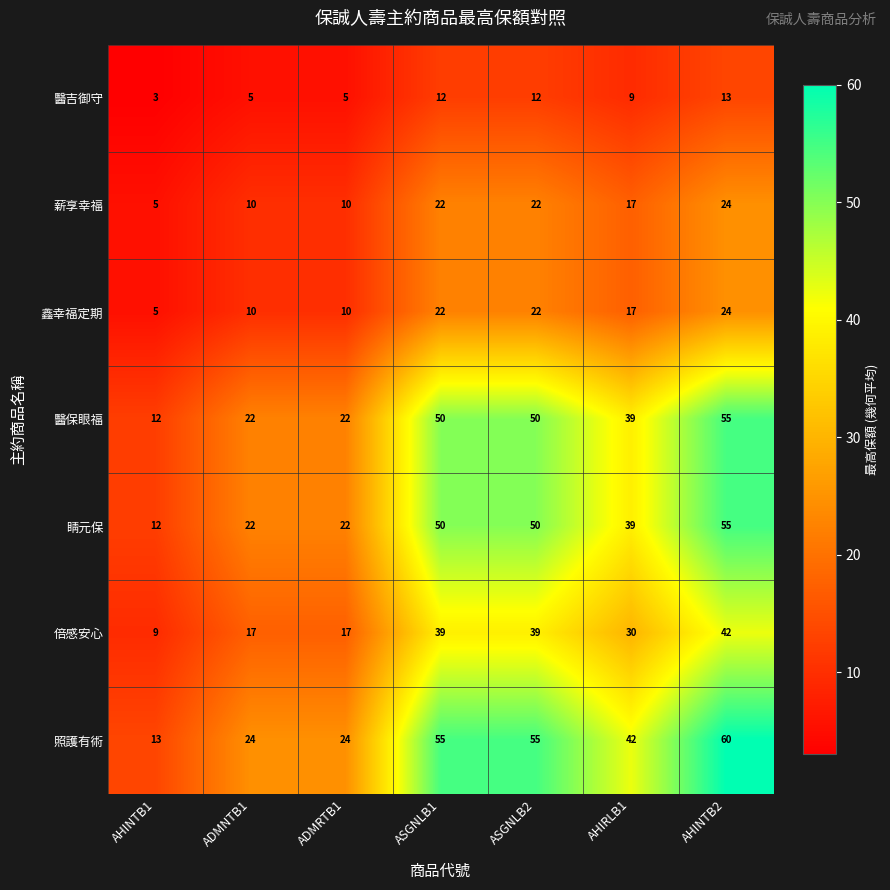

What is the minimum value shown in the chart?

3